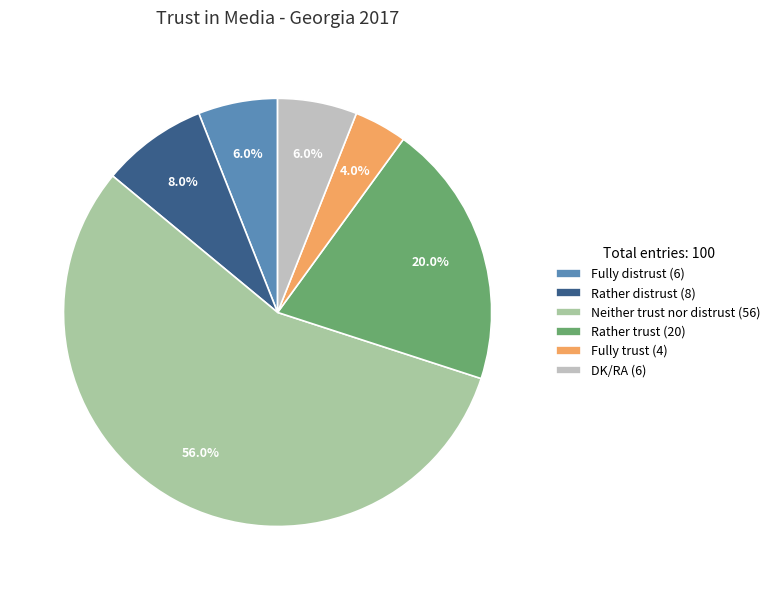

What portion of the pie excludes Fully trust?

96.0%